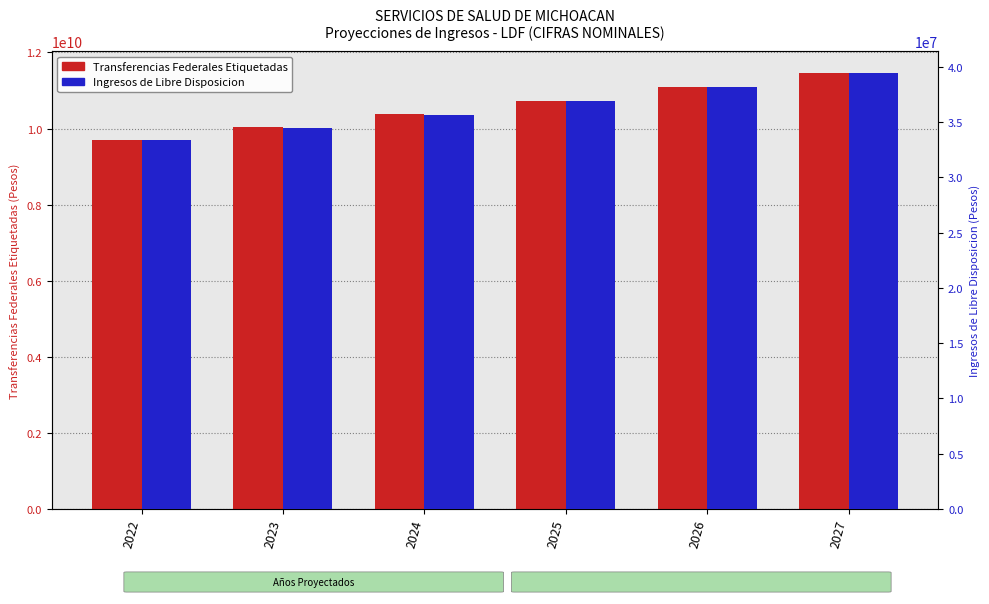

Where does the Ingresos de Libre Disposicion series first go above 36903539?

2025